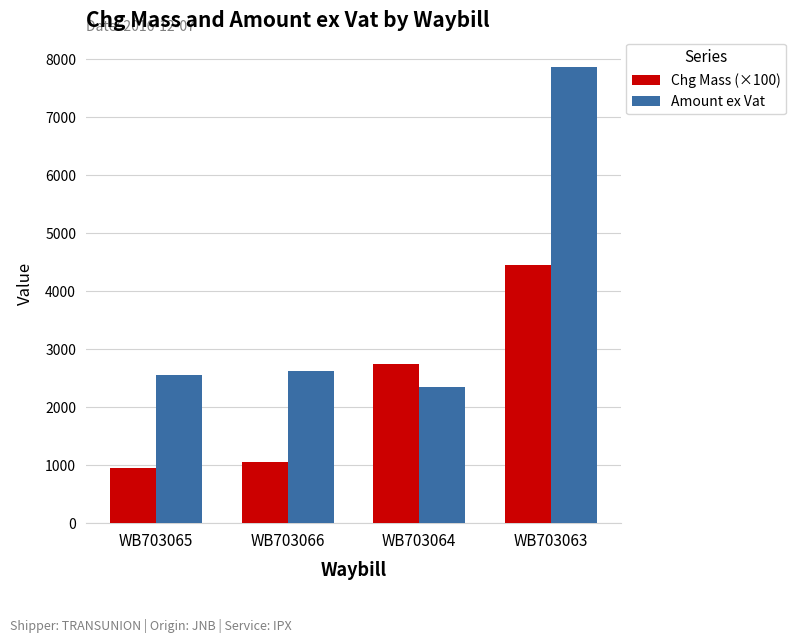

Is the value of Chg Mass (×100) at WB703065 greater than the value of Amount ex Vat at WB703064?

No